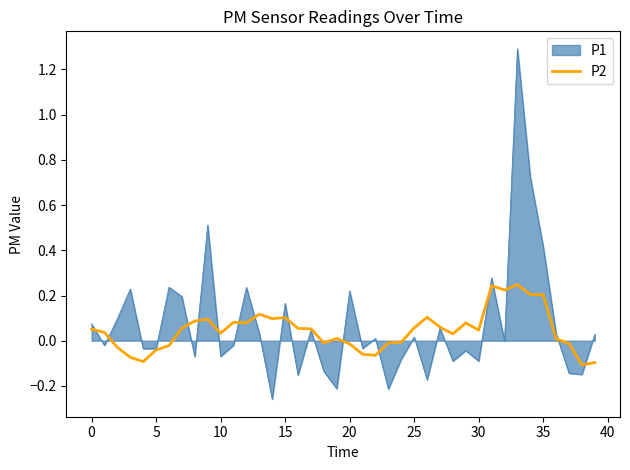

Rank the series by their maximum value, from lowest to highest.

P2, P1